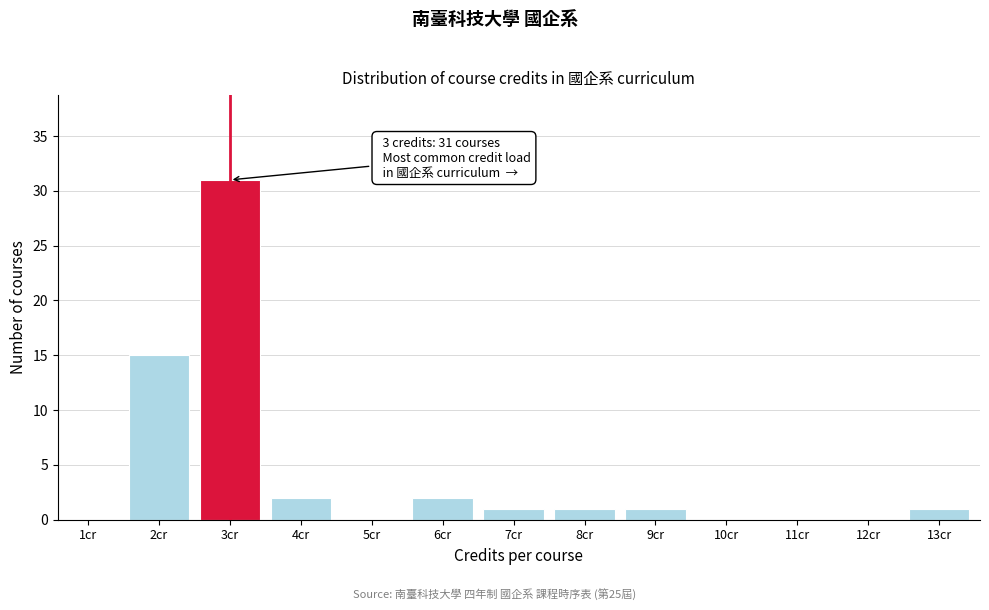

Reading left to right, transcribe all the data shown in this chart.

1cr=0	2cr=15	3cr=31	4cr=2	5cr=0	6cr=2	7cr=1	8cr=1	9cr=1	10cr=0	11cr=0	12cr=0	13cr=1